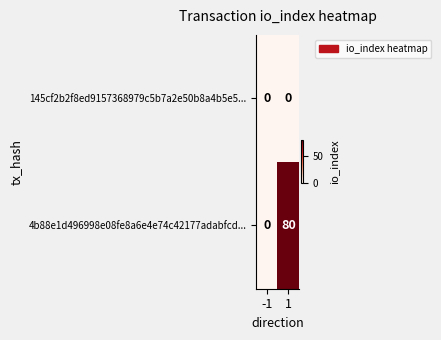

Reading left to right, list all the values displayed in this chart.

145cf2b2f8ed9157368979c5b7a2e50b8a4b5e5...: 0	0
4b88e1d496998e08fe8a6e4e74c42177adabfcd...: 0	80